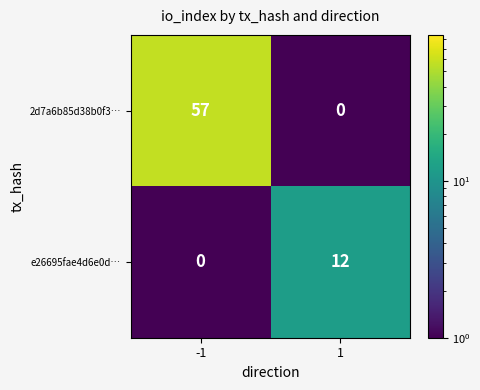

What is the total value across all series at 1?

12